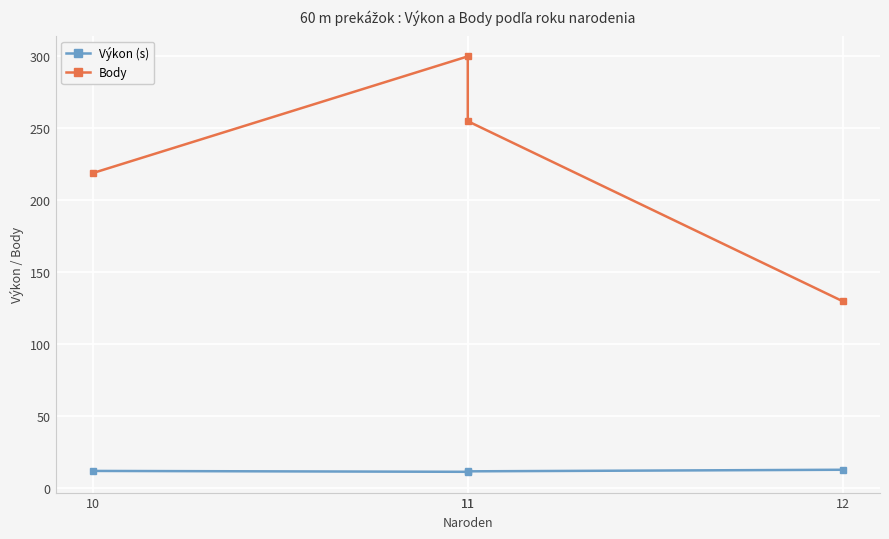

Is the value of Body at 11 greater than the value of Výkon (s) at 11?

Yes